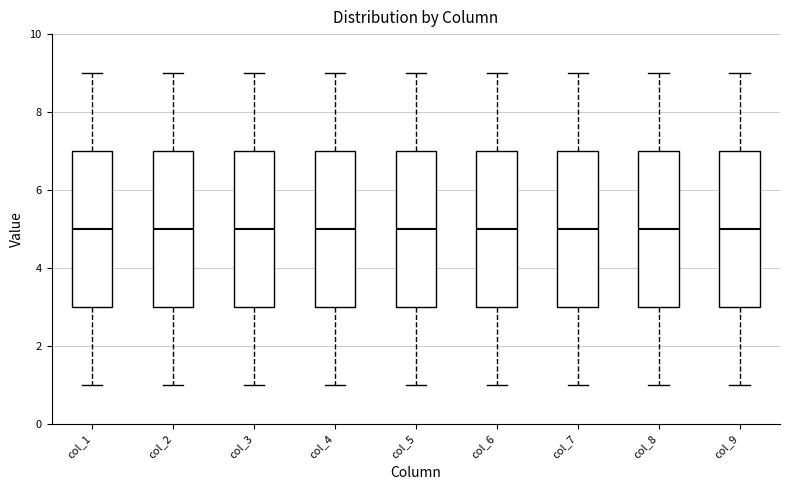

Reading left to right, read every box against the y-axis: the position of its median line, the range the box covers, and the ends of its whiskers. The values are not printed on the chart, so give them approximately, as read against the axis.

col_1: median 5, box 3 to 7, whiskers 1 to 9
col_2: median 5, box 3 to 7, whiskers 1 to 9
col_3: median 5, box 3 to 7, whiskers 1 to 9
col_4: median 5, box 3 to 7, whiskers 1 to 9
col_5: median 5, box 3 to 7, whiskers 1 to 9
col_6: median 5, box 3 to 7, whiskers 1 to 9
col_7: median 5, box 3 to 7, whiskers 1 to 9
col_8: median 5, box 3 to 7, whiskers 1 to 9
col_9: median 5, box 3 to 7, whiskers 1 to 9